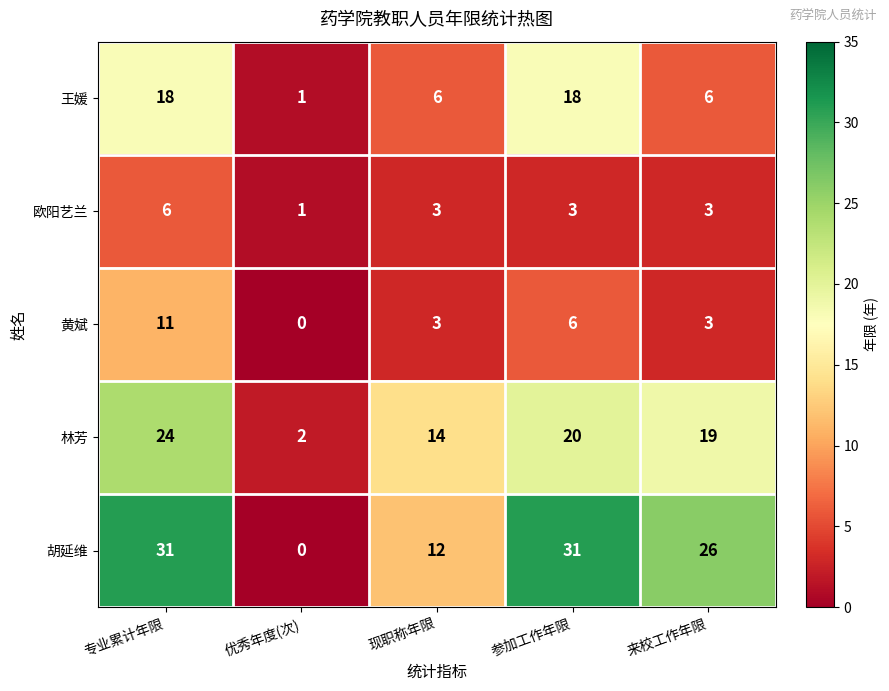

Where is 胡延维 nearest to the value 15?

现职称年限